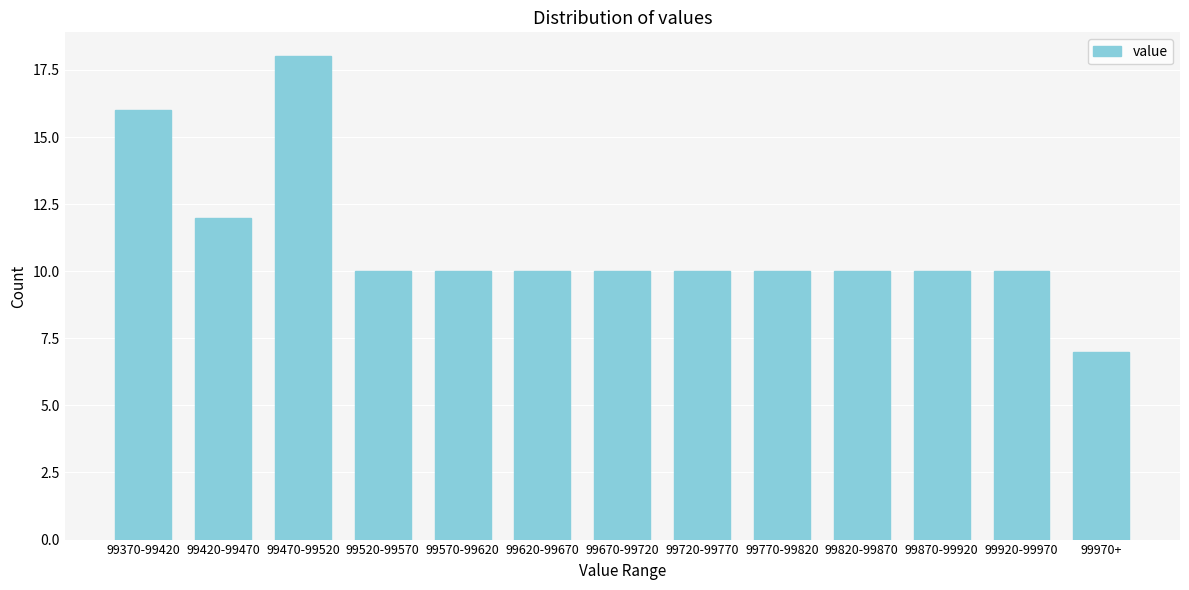

Reading left to right, what are all the values shown in this chart?

16	12	18	10	10	10	10	10	10	10	10	10	7